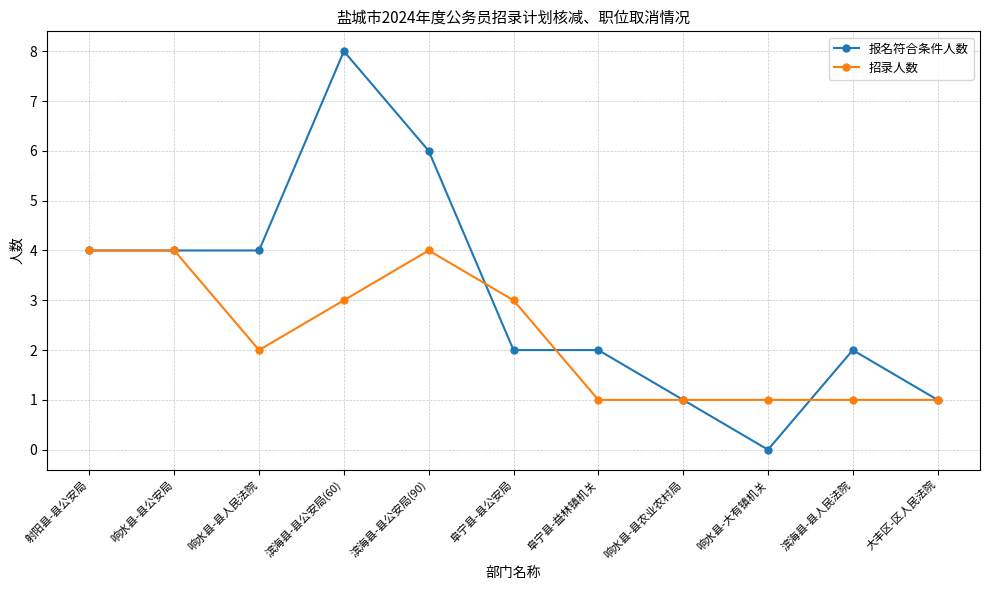

Is the value of 报名符合条件人数 at 射阳县-县公安局 greater than the value of 招录人数 at 响水县-县农业农村局?

Yes